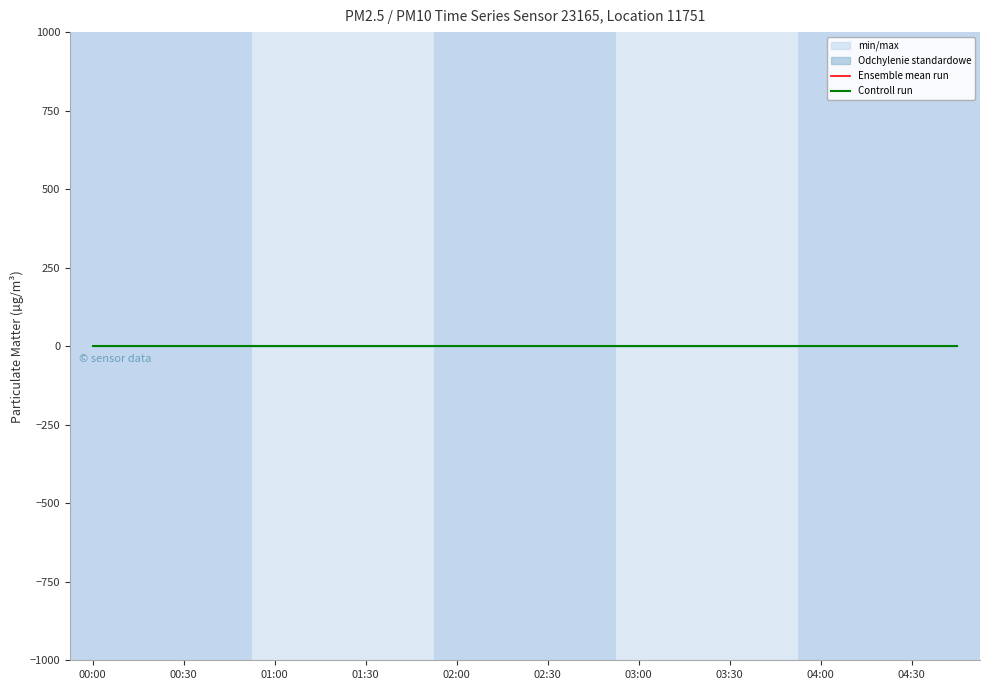

The value of P1_std_lower at 00:30 is -0.1. True or false?

True